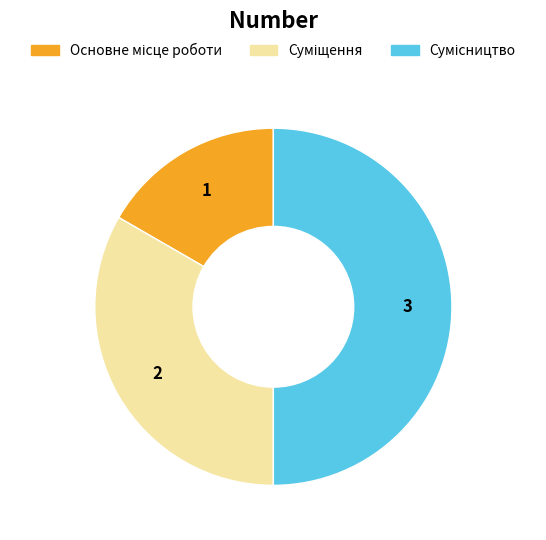

Is the sum of Сумісництво and Основне місце роботи greater than half?

Yes